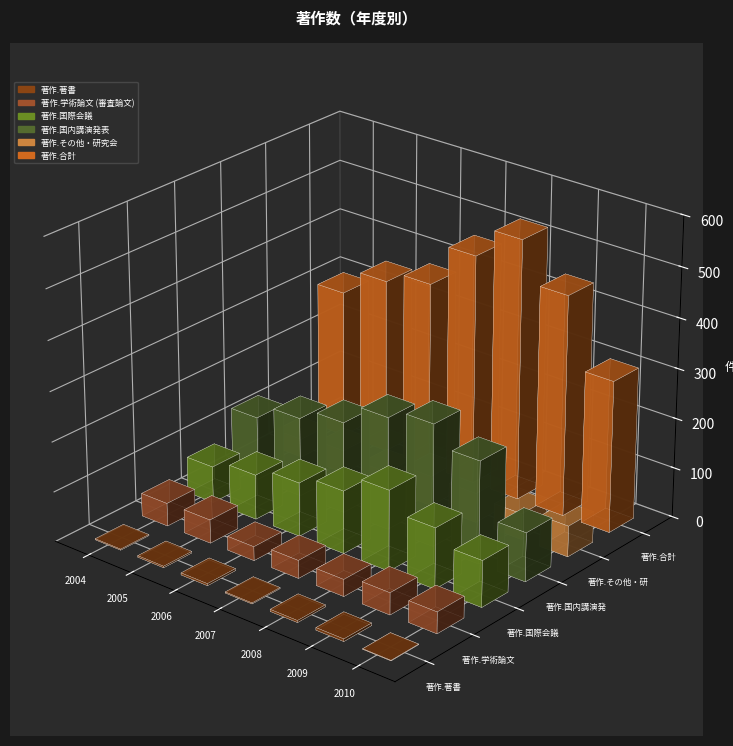

What position from the left is 2008年度?

5